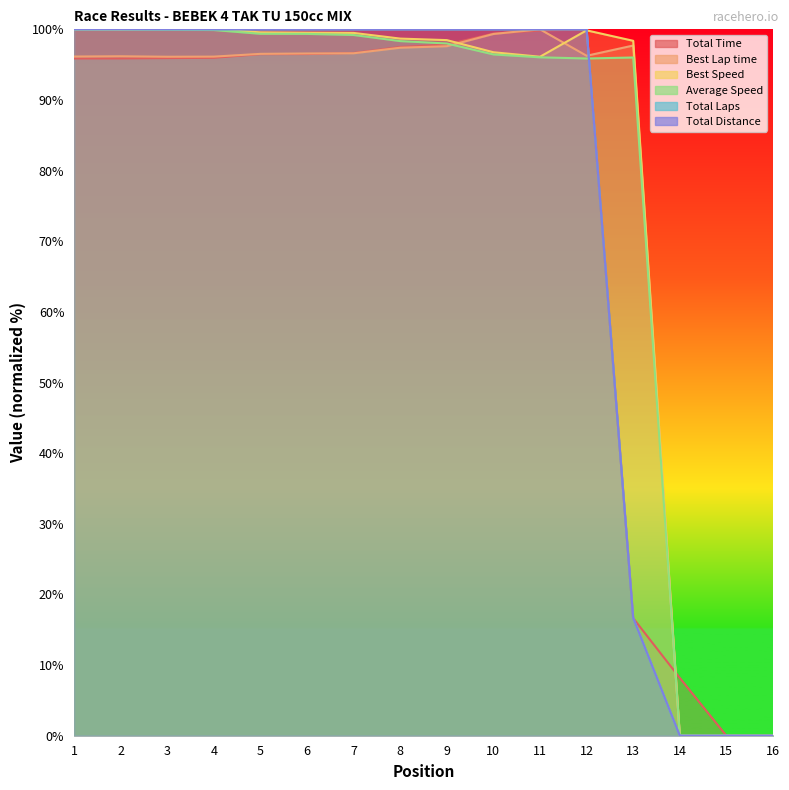

Reading left to right, what are all the values shown in this chart?

Total Time: 95.9	95.9	95.9	96.0	96.5	96.5	96.6	97.5	97.8	99.4	99.8	100.0	16.6	8.2	0.0	0.0
Best Lap time: 96.1	96.2	96.1	96.1	96.5	96.6	96.6	97.4	97.6	99.3	100.0	96.3	97.7	0.0	0.0	0.0
Best Speed: 100.0	99.9	100.0	100.0	99.6	99.5	99.5	98.7	98.5	96.8	96.1	99.9	98.4	0.0	0.0	0.0
Average Speed: 100.0	100.0	99.9	99.9	99.4	99.4	99.2	98.3	98.0	96.4	96.0	95.9	96.0	0.0	0.0	0.0
Total Laps: 100.0	100.0	100.0	100.0	100.0	100.0	100.0	100.0	100.0	100.0	100.0	100.0	16.7	0.0	0.0	0.0
Total Distance: 100.0	100.0	100.0	100.0	100.0	100.0	100.0	100.0	100.0	100.0	100.0	100.0	16.7	0.0	0.0	0.0